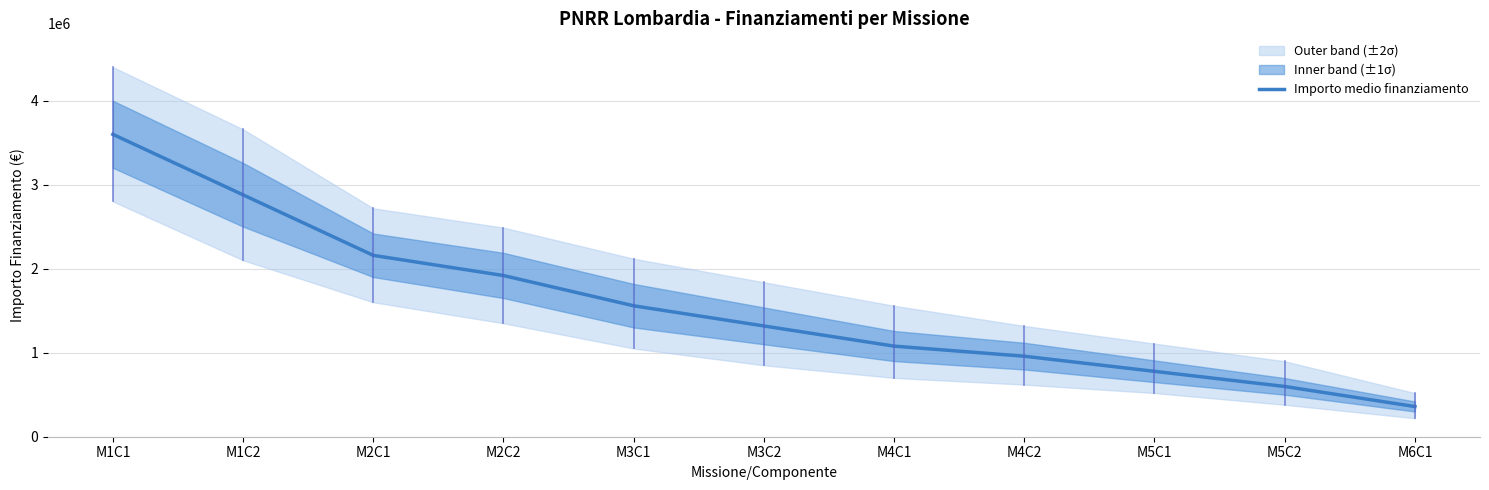

How many series are shown in this chart?

1